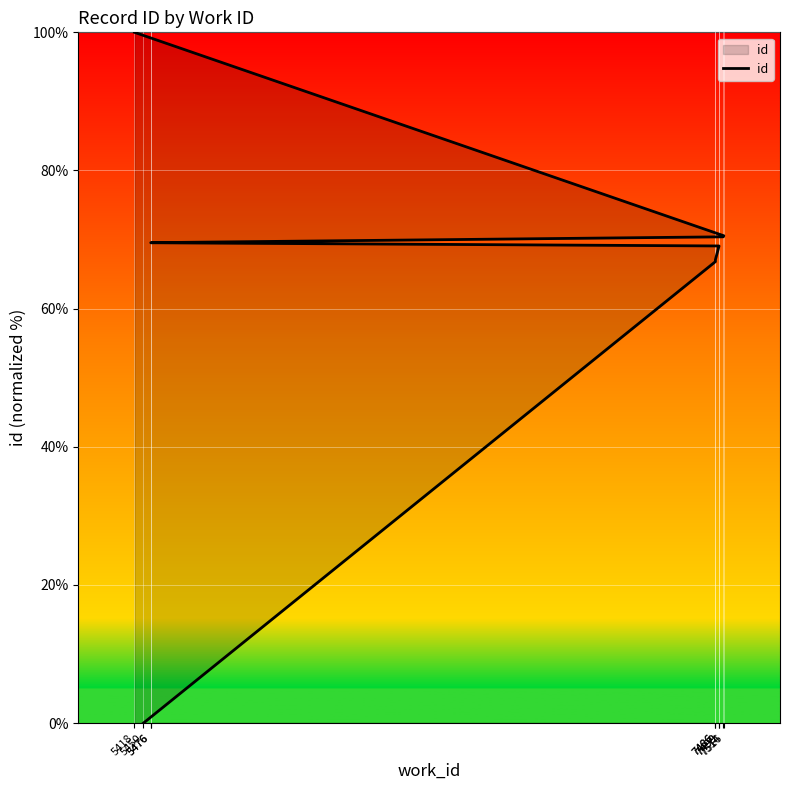

Reading right to left, extract all data points from this chart.

100.0	70.5	70.4	69.5	69.5	69.1	69.1	67.1	66.8	0.0